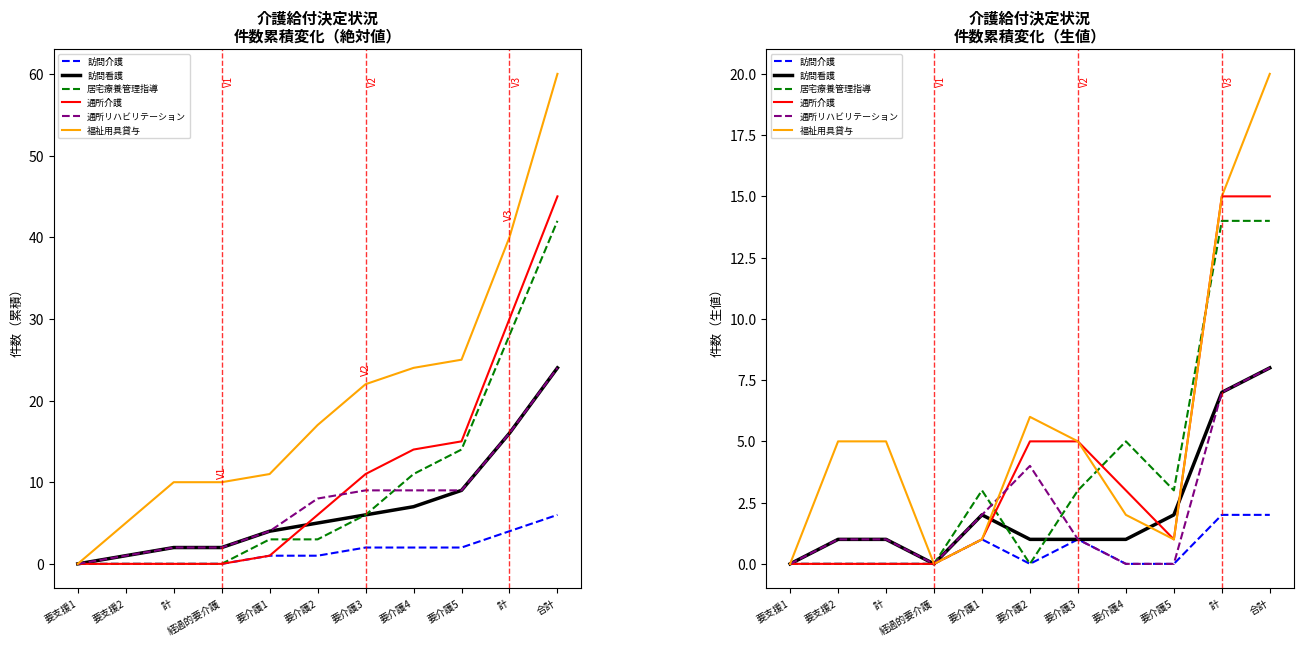

Reading right to left, transcribe all the data shown in this chart.

訪問介護: 2	2	0	0	1	0	1	0	0	0	0
訪問看護: 8	7	2	1	1	1	2	0	1	1	0
居宅療養管理指導: 14	14	3	5	3	0	3	0	0	0	0
通所介護: 15	15	1	3	5	5	1	0	0	0	0
通所リハビリテーション: 8	7	0	0	1	4	2	0	1	1	0
福祉用具貸与: 20	15	1	2	5	6	1	0	5	5	0